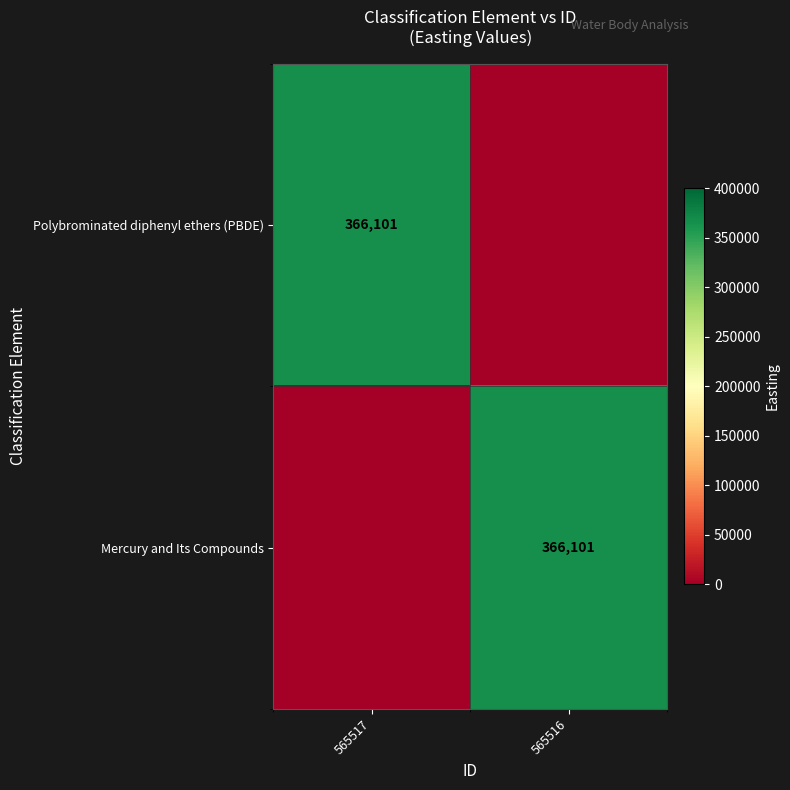

The Polybrominated diphenyl ethers (PBDE) series shows 613186 at 565517. True or false?

False